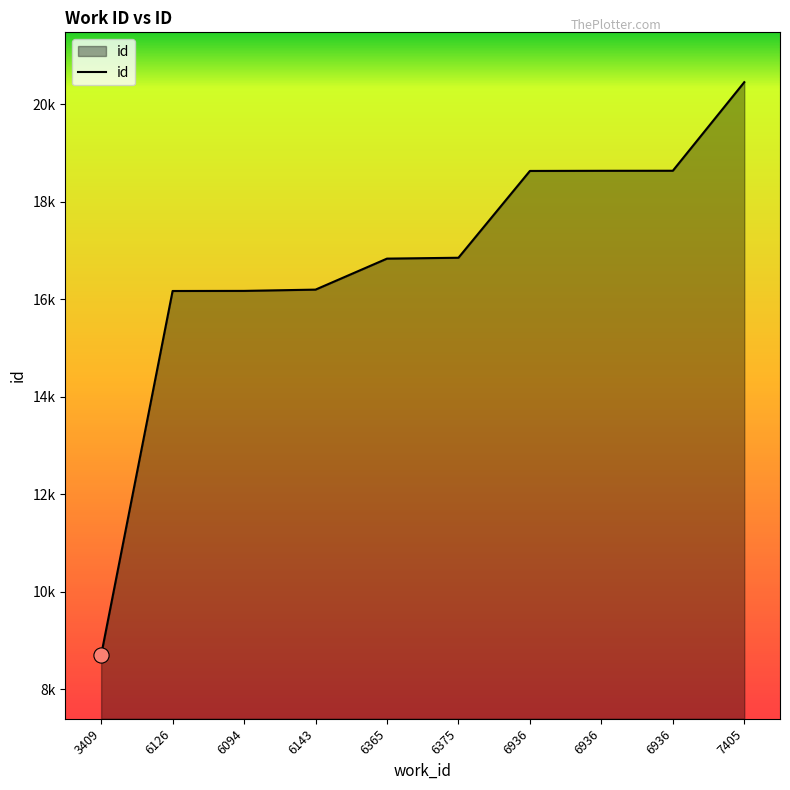

Is this an area chart (filled region under the line)?

Yes